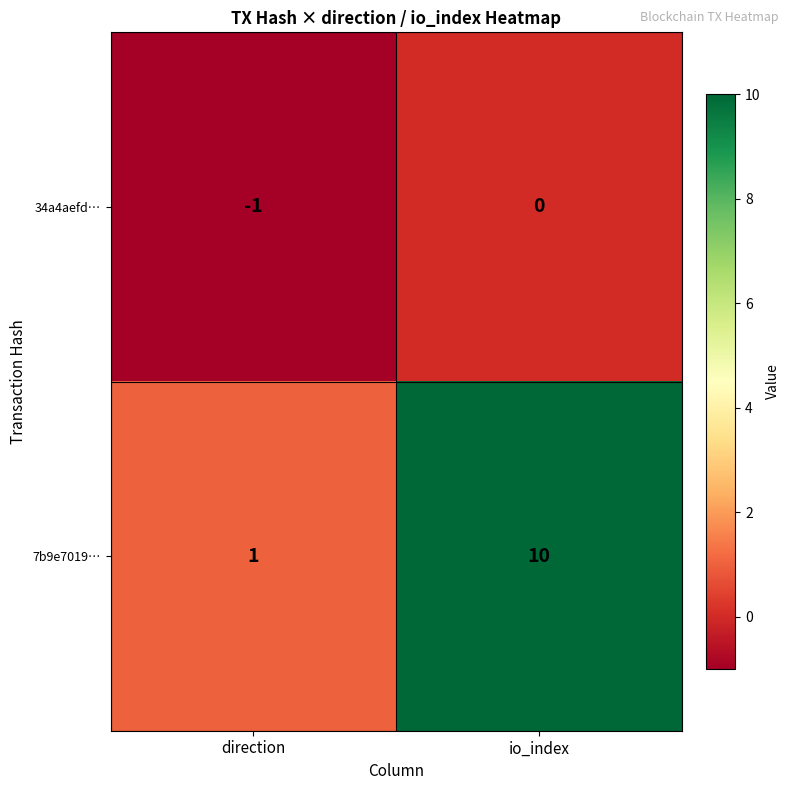

The 34a4aefd… series shows 0 at io_index. True or false?

True